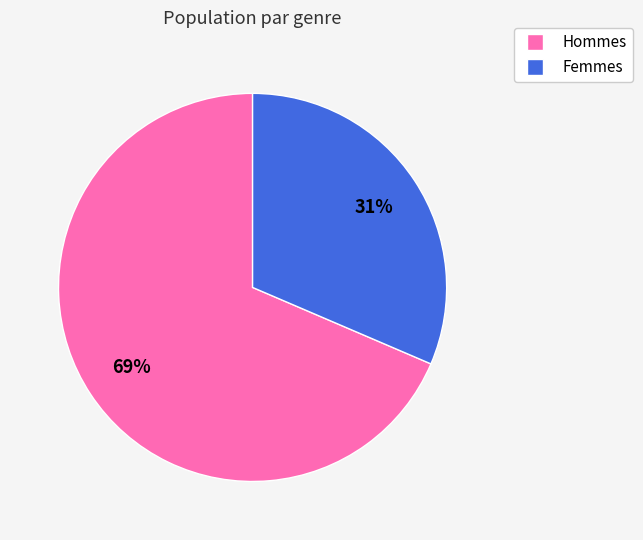

Is there any slice that represents more than half of the pie?

Yes